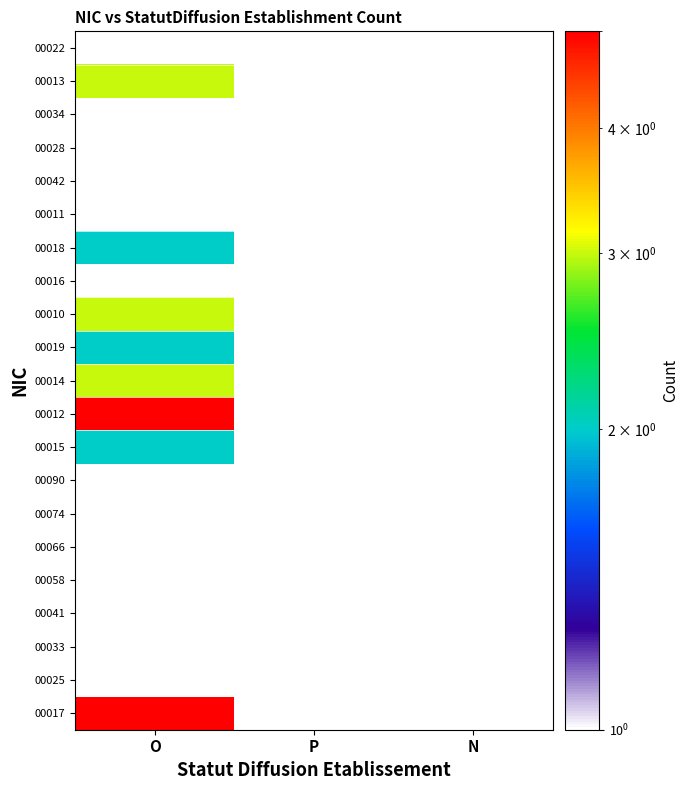

Which has a higher value, N or P?

N